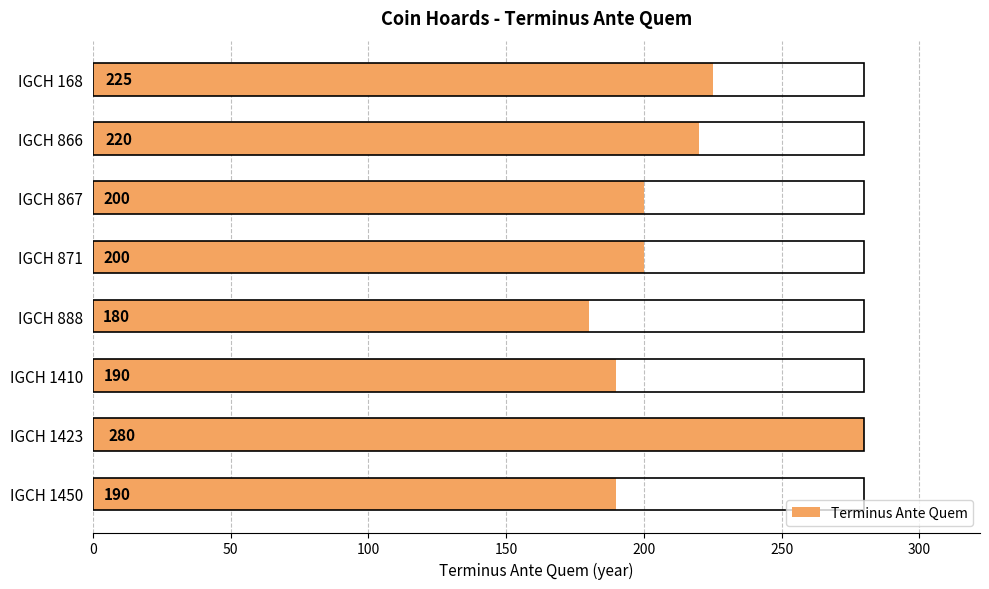

Is it true that the value at IGCH 1450 is 324?

False